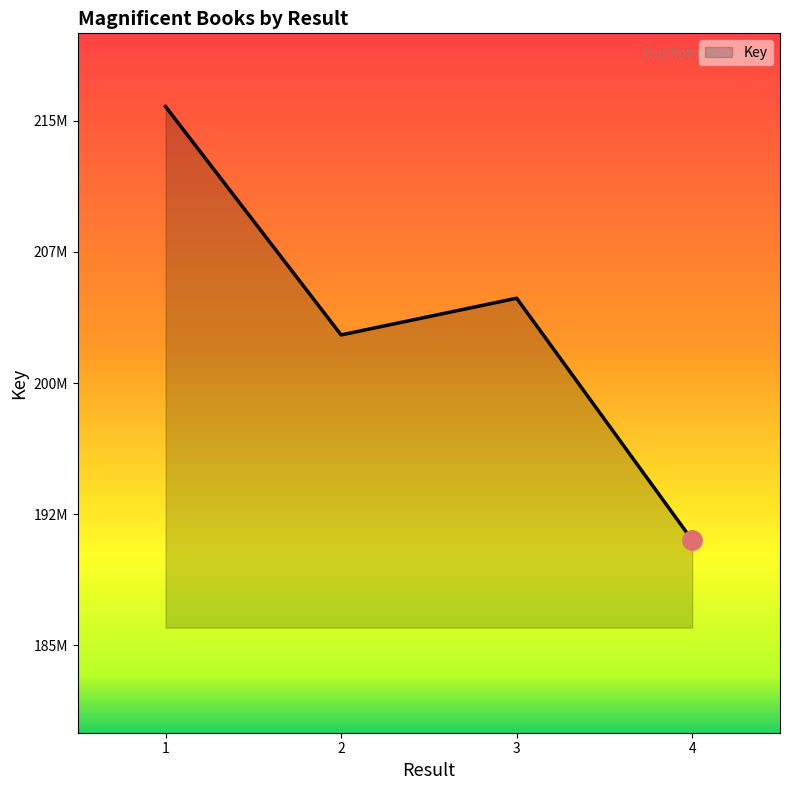

Which has a higher value, 2 or 3?

3